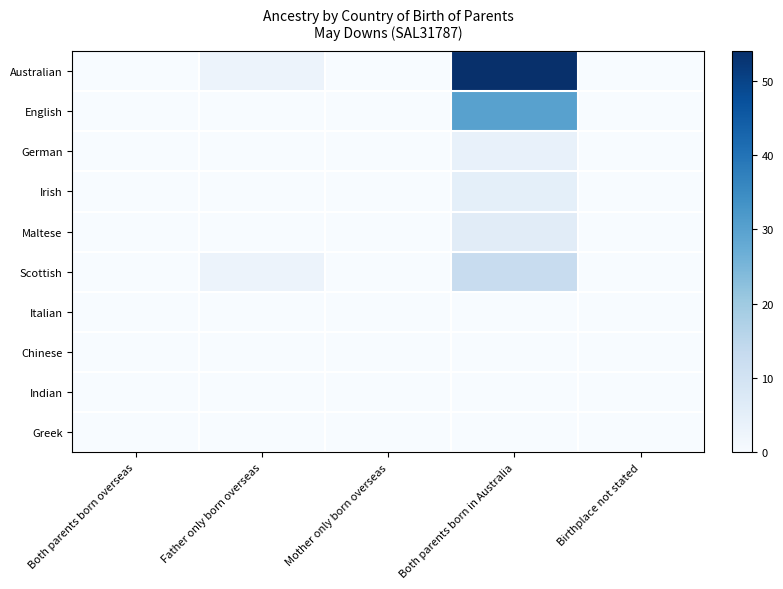

Reading right to left, transcribe all the data shown in this chart.

Australian: Birthplace not stated=0	Both parents born in Australia=54	Mother only born overseas=0	Father only born overseas=3	Both parents born overseas=0
English: Birthplace not stated=0	Both parents born in Australia=30	Mother only born overseas=0	Father only born overseas=0	Both parents born overseas=0
German: Birthplace not stated=0	Both parents born in Australia=4	Mother only born overseas=0	Father only born overseas=0	Both parents born overseas=0
Irish: Birthplace not stated=0	Both parents born in Australia=5	Mother only born overseas=0	Father only born overseas=0	Both parents born overseas=0
Maltese: Birthplace not stated=0	Both parents born in Australia=6	Mother only born overseas=0	Father only born overseas=0	Both parents born overseas=0
Scottish: Birthplace not stated=0	Both parents born in Australia=13	Mother only born overseas=0	Father only born overseas=3	Both parents born overseas=0
Italian: Birthplace not stated=0	Both parents born in Australia=0	Mother only born overseas=0	Father only born overseas=0	Both parents born overseas=0
Chinese: Birthplace not stated=0	Both parents born in Australia=0	Mother only born overseas=0	Father only born overseas=0	Both parents born overseas=0
Indian: Birthplace not stated=0	Both parents born in Australia=0	Mother only born overseas=0	Father only born overseas=0	Both parents born overseas=0
Greek: Birthplace not stated=0	Both parents born in Australia=0	Mother only born overseas=0	Father only born overseas=0	Both parents born overseas=0